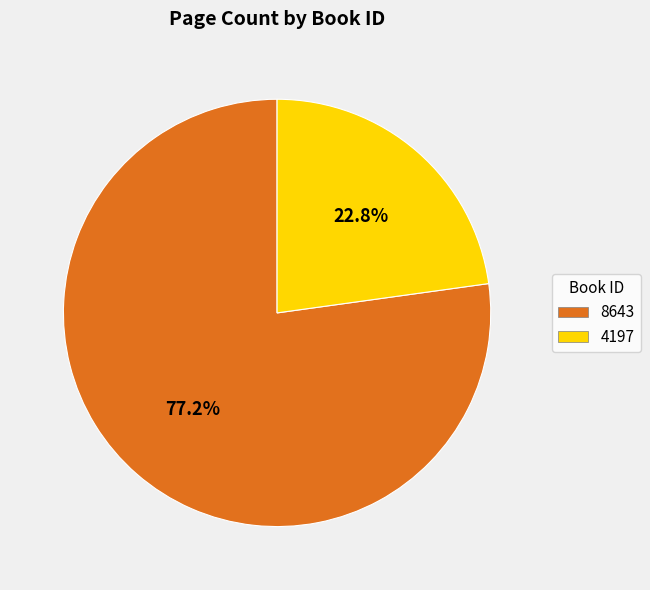

To the nearest percent, what is the average slice percentage?

50%